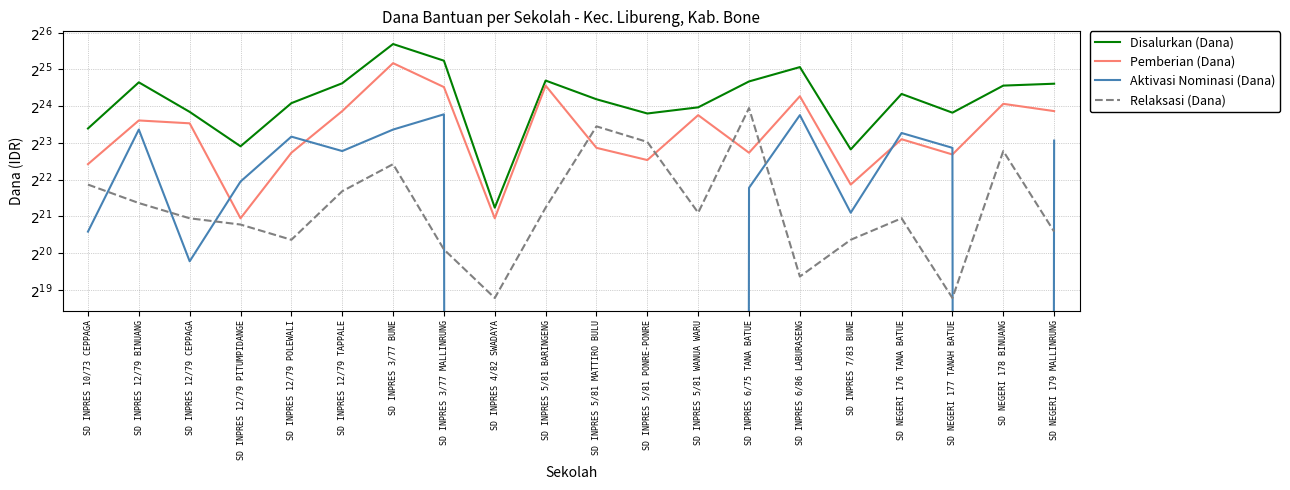

Reading right to left, transcribe all the data shown in this chart.

Disalurkan (Dana): SD NEGERI 179 MALLINRUNG=25650000	SD NEGERI 178 BINUANG=24750000	SD NEGERI 177 TANAH BATUE=14850000	SD NEGERI 176 TANA BATUE=21150000	SD INPRES 7/83 BUNE=7425000	SD INPRES 6/86 LABURASENG=35100000	SD INPRES 6/75 TANA BATUE=26775000	SD INPRES 5/81 WANUA WARU=16425000	SD INPRES 5/81 PONRE-PONRE=14625000	SD INPRES 5/81 MATTIRO BULU=19125000	SD INPRES 5/81 BARINGENG=27225000	SD INPRES 4/82 SWADAYA=2475000	SD INPRES 3/77 MALLINRUNG=39600000	SD INPRES 3/77 BUNE=54225000	SD INPRES 12/79 TAPPALE=25875000	SD INPRES 12/79 POLEWALI=17775000	SD INPRES 12/79 PITUMPIDANGE=7875000	SD INPRES 12/79 CEPPAGA=15075000	SD INPRES 12/79 BINUANG=26325000	SD INPRES 10/73 CEPPAGA=11025000
Pemberian (Dana): SD NEGERI 179 MALLINRUNG=15300000	SD NEGERI 178 BINUANG=17550000	SD NEGERI 177 TANAH BATUE=6750000	SD NEGERI 176 TANA BATUE=9000000	SD INPRES 7/83 BUNE=3825000	SD INPRES 6/86 LABURASENG=20250000	SD INPRES 6/75 TANA BATUE=6975000	SD INPRES 5/81 WANUA WARU=14175000	SD INPRES 5/81 PONRE-PONRE=6075000	SD INPRES 5/81 MATTIRO BULU=7650000	SD INPRES 5/81 BARINGENG=24750000	SD INPRES 4/82 SWADAYA=2025000	SD INPRES 3/77 MALLINRUNG=24075000	SD INPRES 3/77 BUNE=37800000	SD INPRES 12/79 TAPPALE=15300000	SD INPRES 12/79 POLEWALI=6975000	SD INPRES 12/79 PITUMPIDANGE=2025000	SD INPRES 12/79 CEPPAGA=12150000	SD INPRES 12/79 BINUANG=12825000	SD INPRES 10/73 CEPPAGA=5625000
Aktivasi Nominasi (Dana): SD NEGERI 179 MALLINRUNG=8775000	SD NEGERI 178 BINUANG=0	SD NEGERI 177 TANAH BATUE=7650000	SD NEGERI 176 TANA BATUE=10125000	SD INPRES 7/83 BUNE=2250000	SD INPRES 6/86 LABURASENG=14175000	SD INPRES 6/75 TANA BATUE=3600000	SD INPRES 5/81 WANUA WARU=0	SD INPRES 5/81 PONRE-PONRE=0	SD INPRES 5/81 MATTIRO BULU=0	SD INPRES 5/81 BARINGENG=0	SD INPRES 4/82 SWADAYA=0	SD INPRES 3/77 MALLINRUNG=14400000	SD INPRES 3/77 BUNE=10800000	SD INPRES 12/79 TAPPALE=7200000	SD INPRES 12/79 POLEWALI=9450000	SD INPRES 12/79 PITUMPIDANGE=4050000	SD INPRES 12/79 CEPPAGA=900000	SD INPRES 12/79 BINUANG=10800000	SD INPRES 10/73 CEPPAGA=1575000
Relaksasi (Dana): SD NEGERI 179 MALLINRUNG=1575000	SD NEGERI 178 BINUANG=7200000	SD NEGERI 177 TANAH BATUE=450000	SD NEGERI 176 TANA BATUE=2025000	SD INPRES 7/83 BUNE=1350000	SD INPRES 6/86 LABURASENG=675000	SD INPRES 6/75 TANA BATUE=16200000	SD INPRES 5/81 WANUA WARU=2250000	SD INPRES 5/81 PONRE-PONRE=8550000	SD INPRES 5/81 MATTIRO BULU=11475000	SD INPRES 5/81 BARINGENG=2475000	SD INPRES 4/82 SWADAYA=450000	SD INPRES 3/77 MALLINRUNG=1125000	SD INPRES 3/77 BUNE=5625000	SD INPRES 12/79 TAPPALE=3375000	SD INPRES 12/79 POLEWALI=1350000	SD INPRES 12/79 PITUMPIDANGE=1800000	SD INPRES 12/79 CEPPAGA=2025000	SD INPRES 12/79 BINUANG=2700000	SD INPRES 10/73 CEPPAGA=3825000